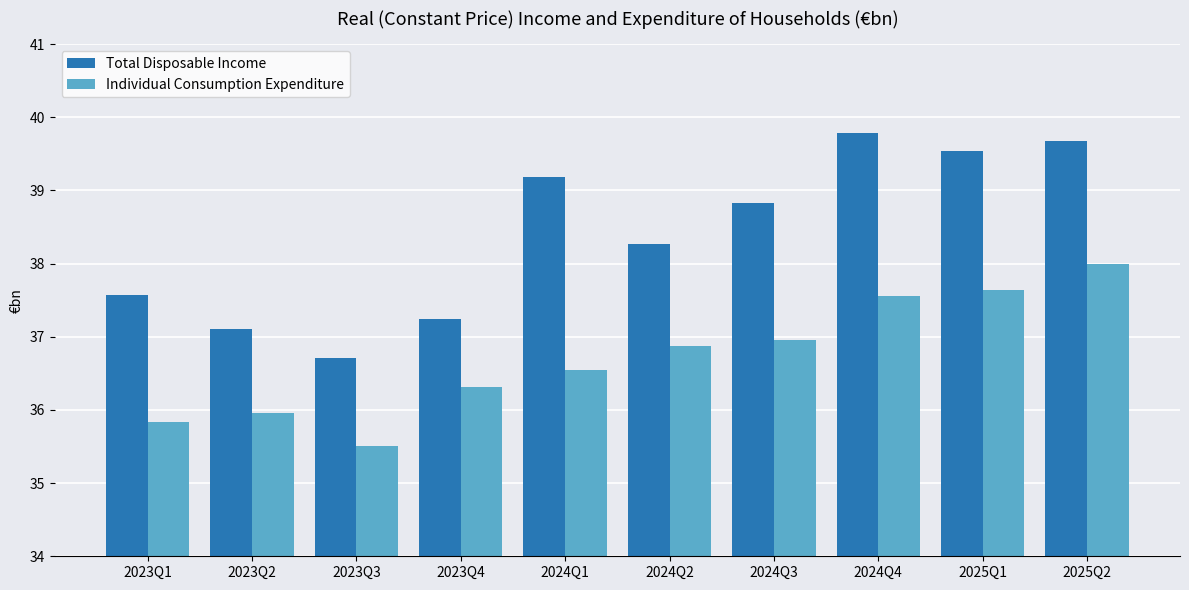

What value does the Individual Consumption Expenditure series have at 2025Q2?

38.0